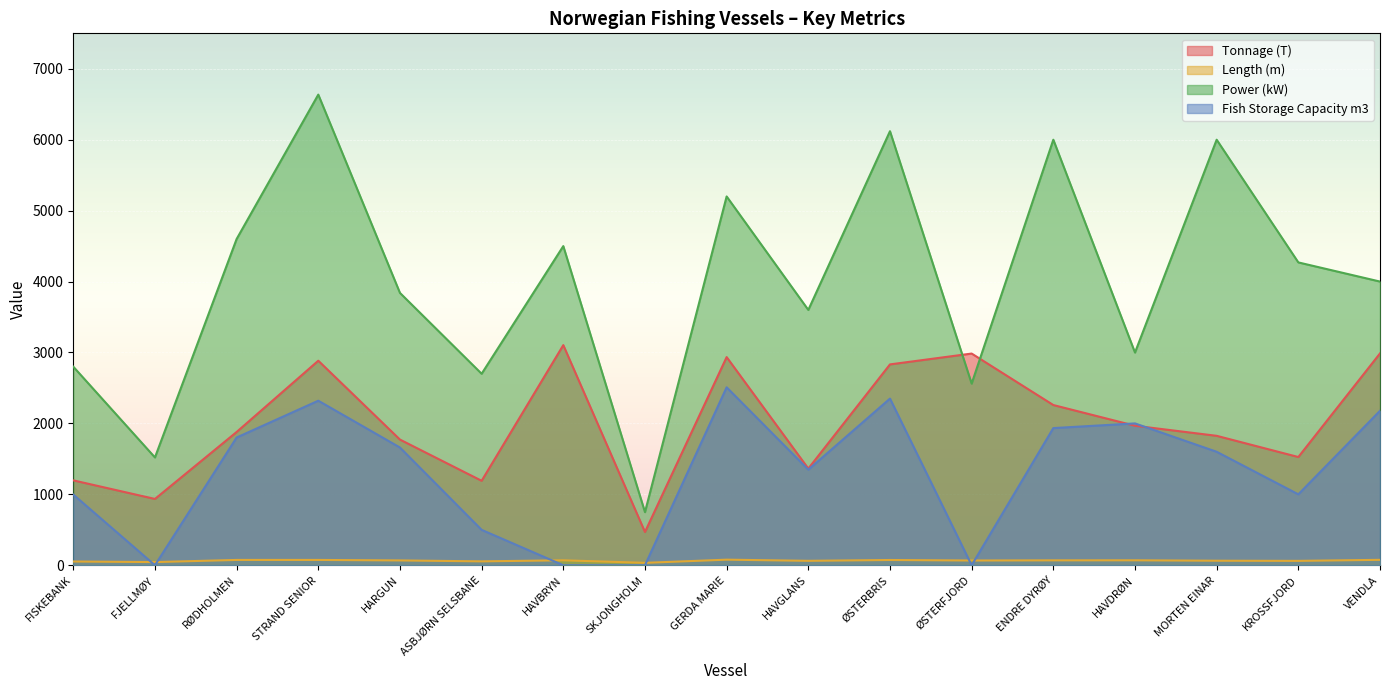

Which series has the largest range (max minus min)?

Power (kW)